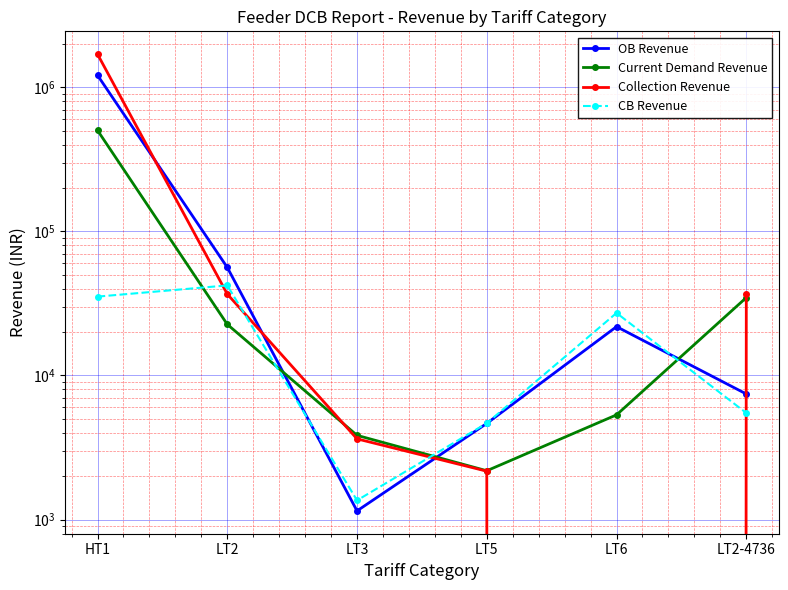

What is the label of the 3rd point from the left?

LT3